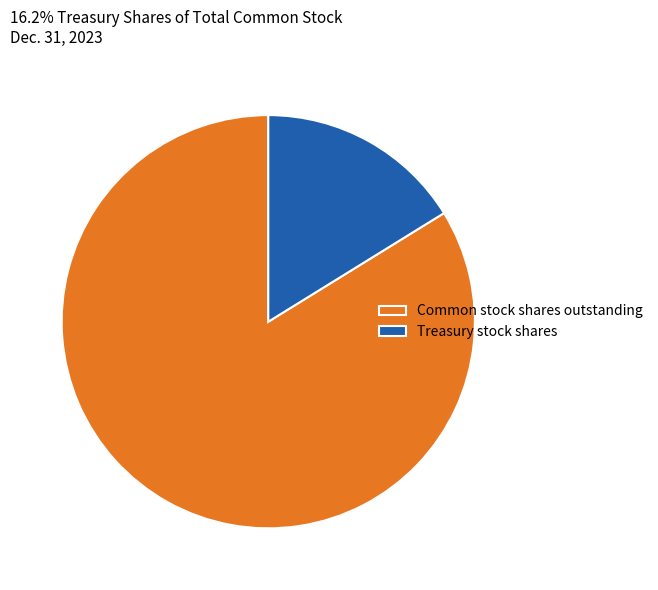

Which has a higher value, Common stock shares outstanding or Treasury stock shares?

Common stock shares outstanding